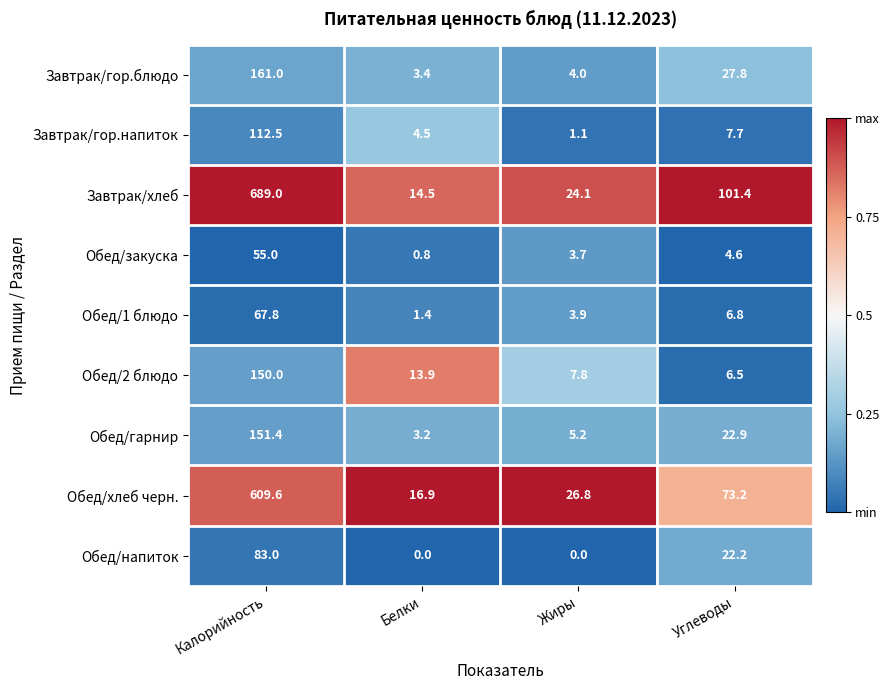

What is the spread (max minus min) of values at Углеводы?

96.8